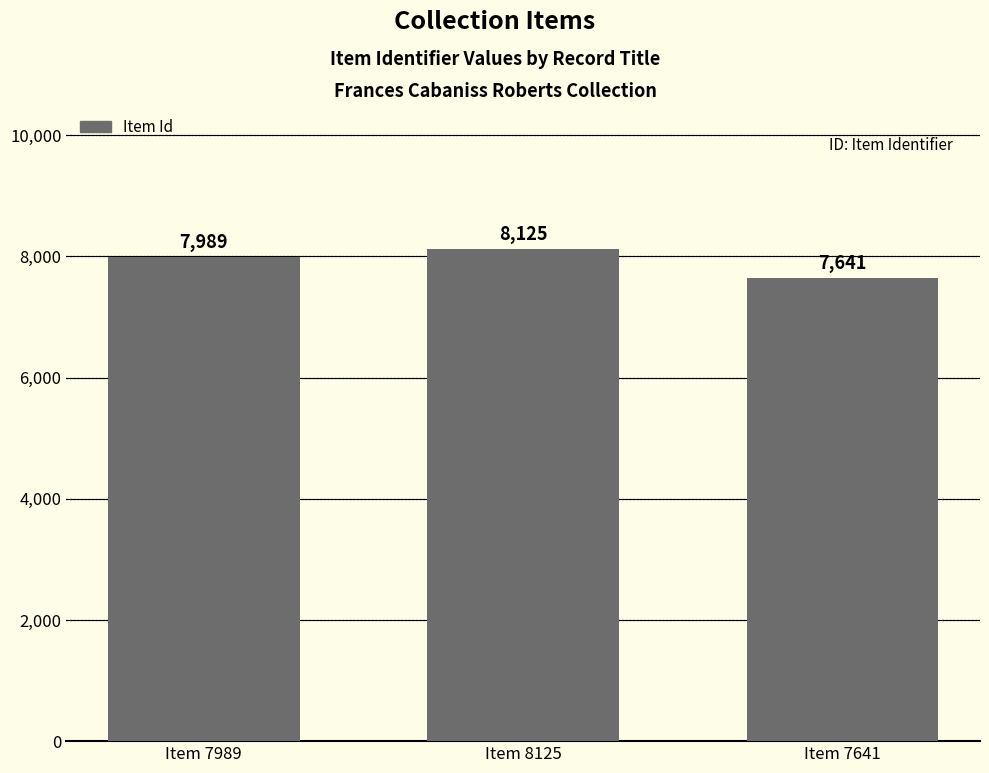

Rank the categories by value from highest to lowest.

Item 8125, Item 7989, Item 7641